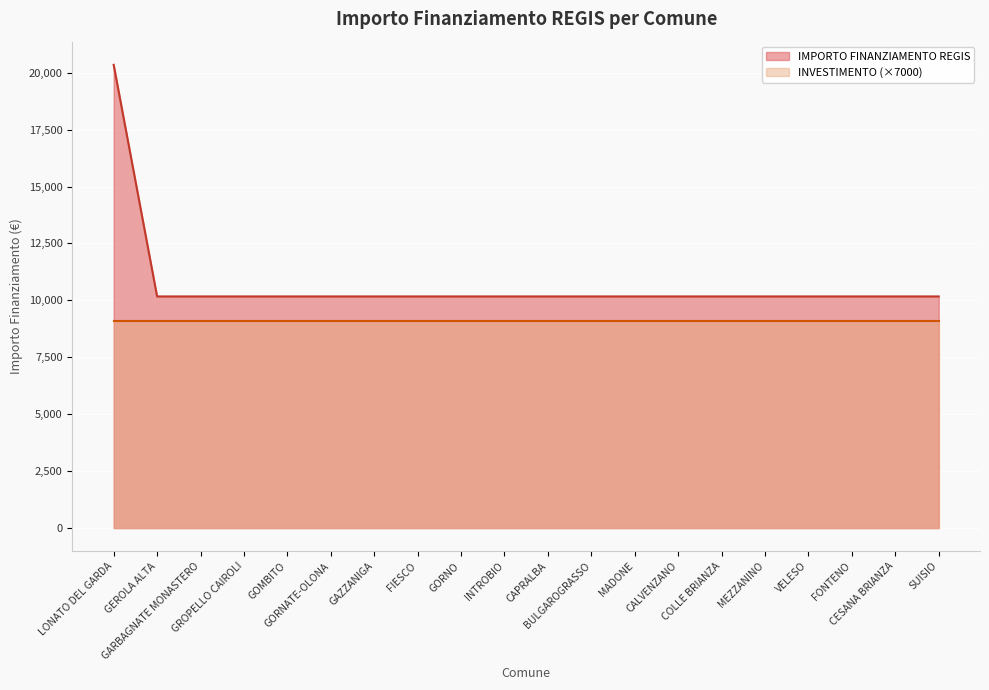

What is the difference between the maximum and second lowest values?

10172